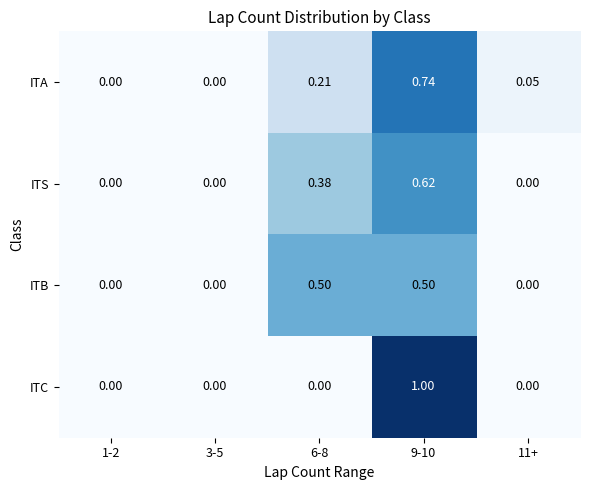

Between 6-8 and 9-10, which series saw the biggest shift?

ITC